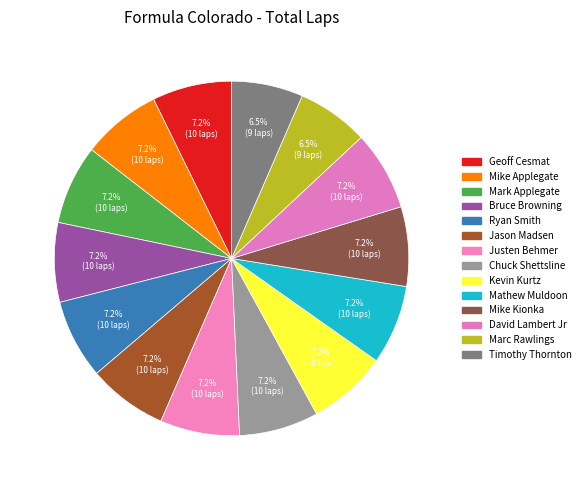

To the nearest percent, what portion does Mike Applegate represent?

7%